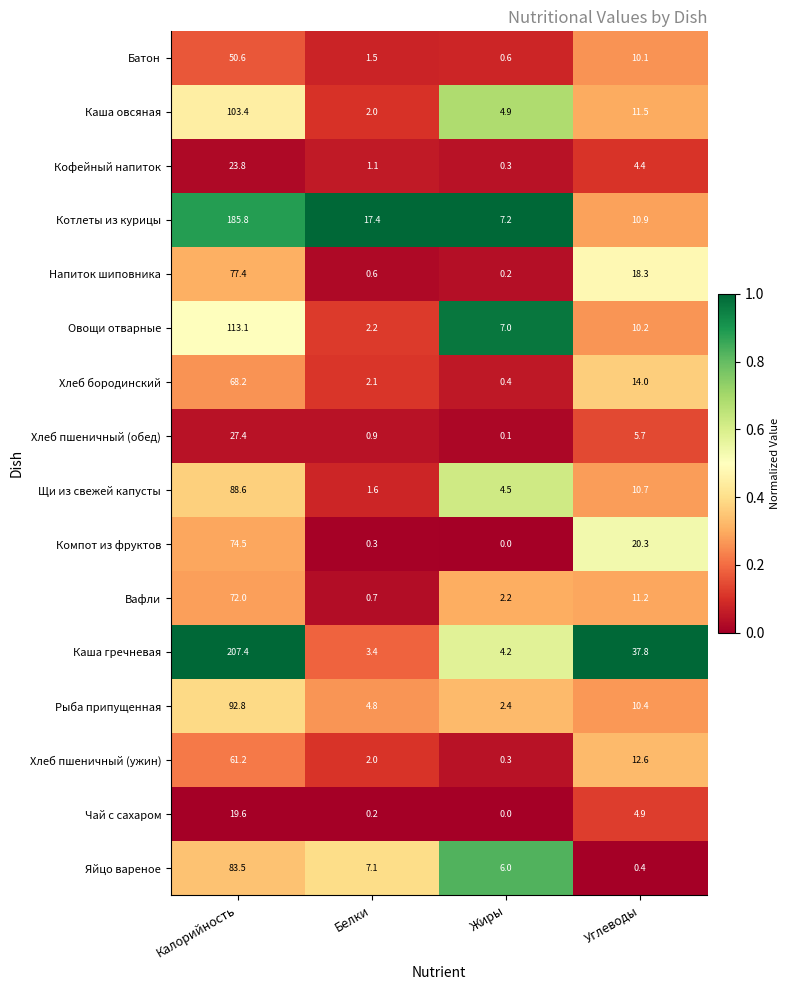

True or false: Батон has a value of 74.4 at Калорийность.

False